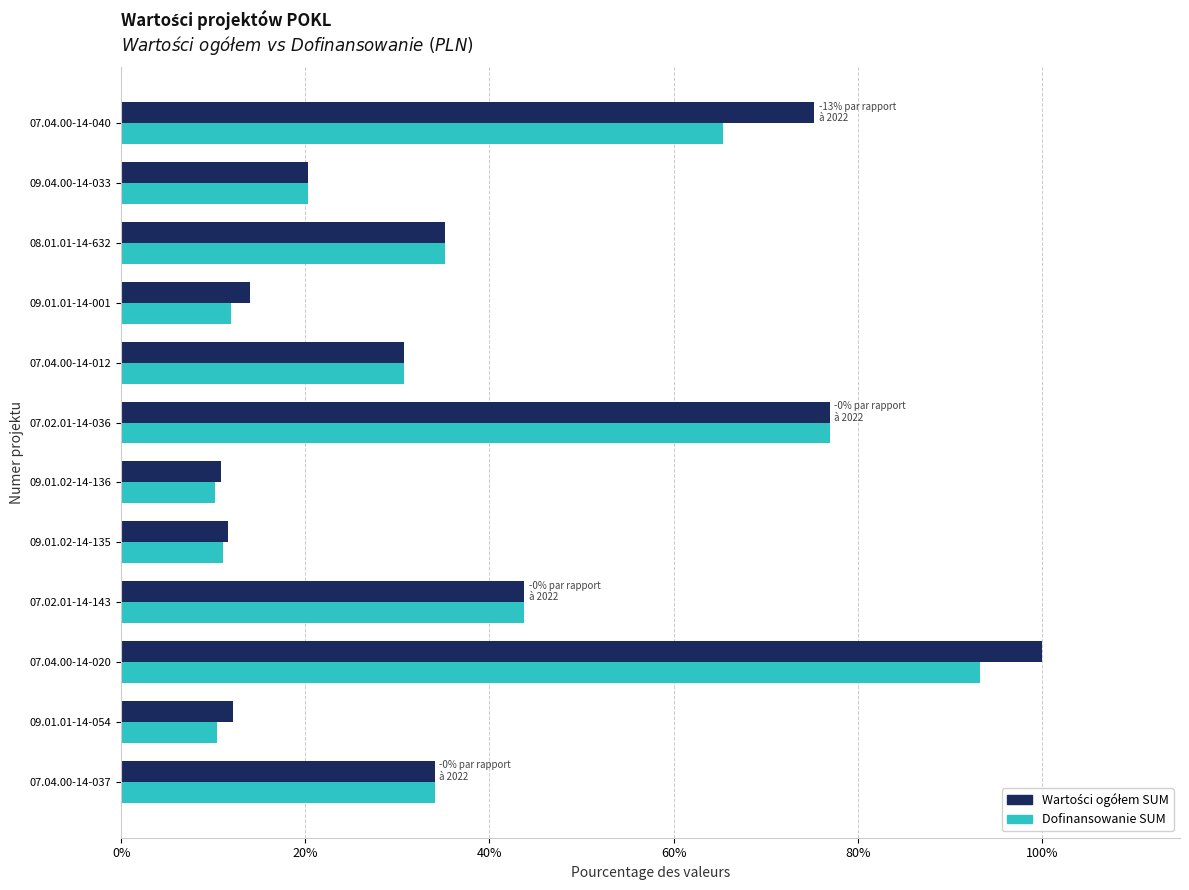

The value of Dofinansowanie SUM at 09.01.01-14-001 is 4.5. True or false?

False